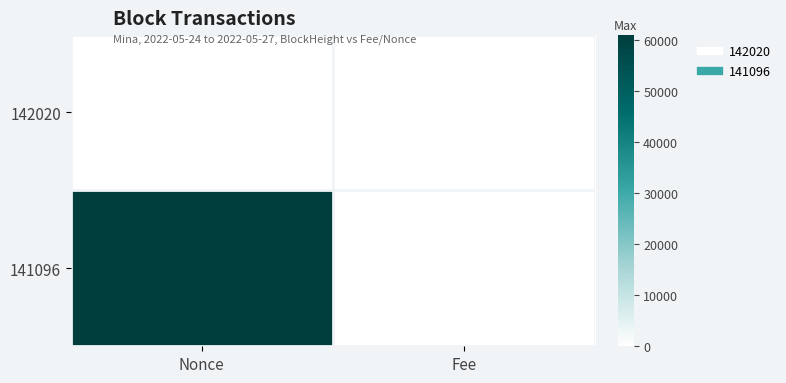

What is the total value across all series at Nonce?

61085.0